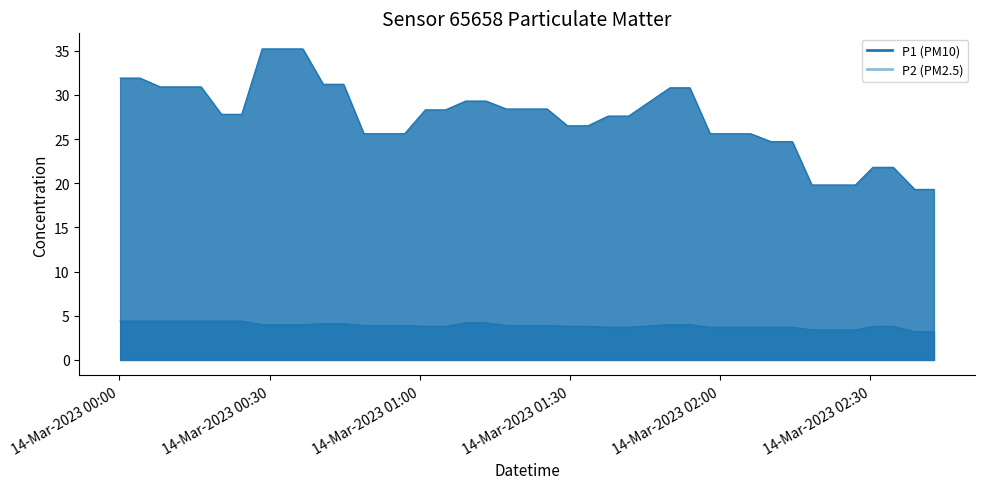

True or false: P2 has a value of 1.5 at 19.

False